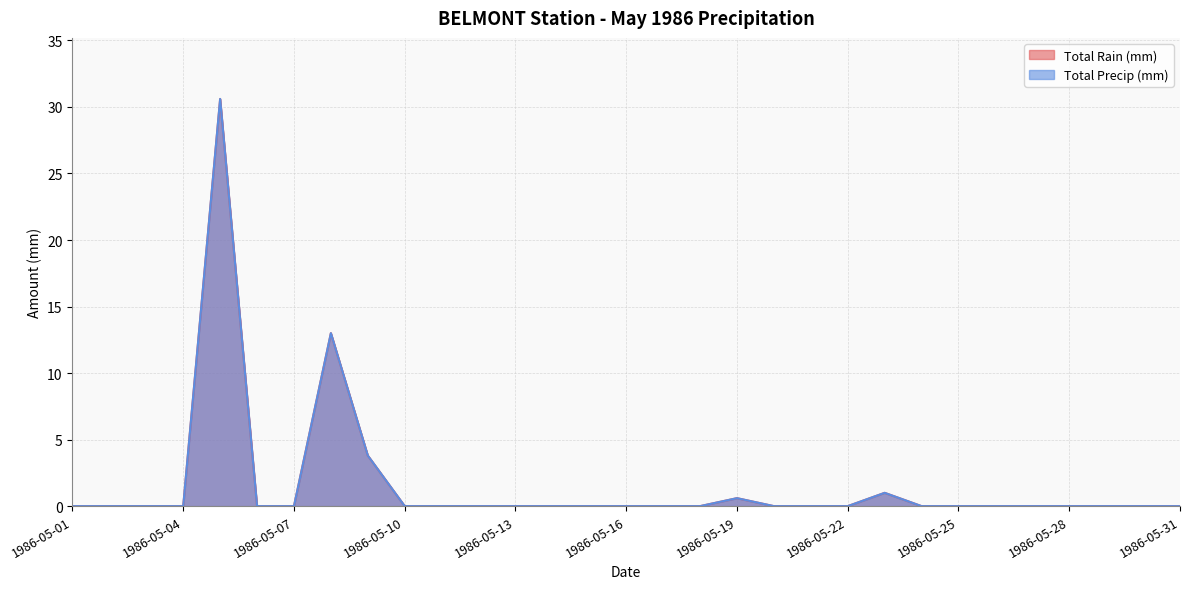

At how many categories does at least one series exceed 11?

2